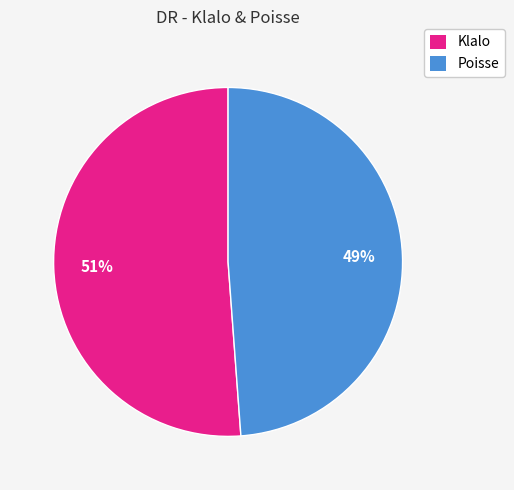

Which category has the biggest portion of the pie?

Klalo